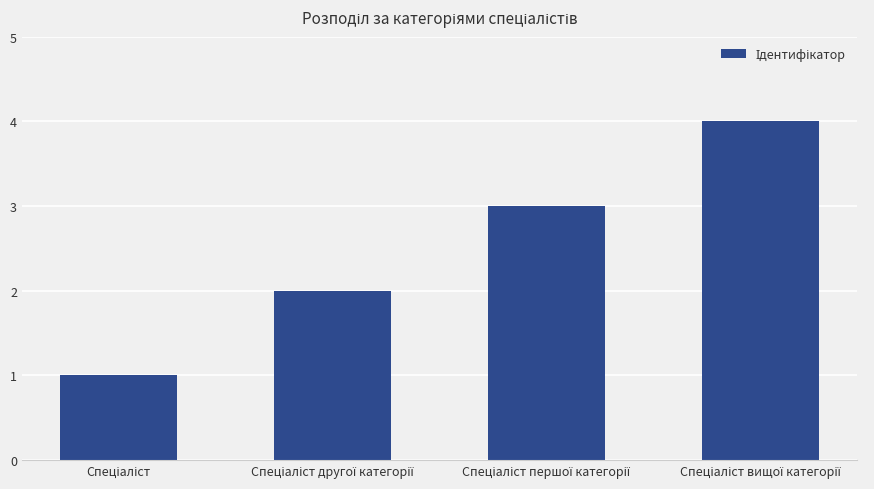

What is the maximum value shown in the chart?

4